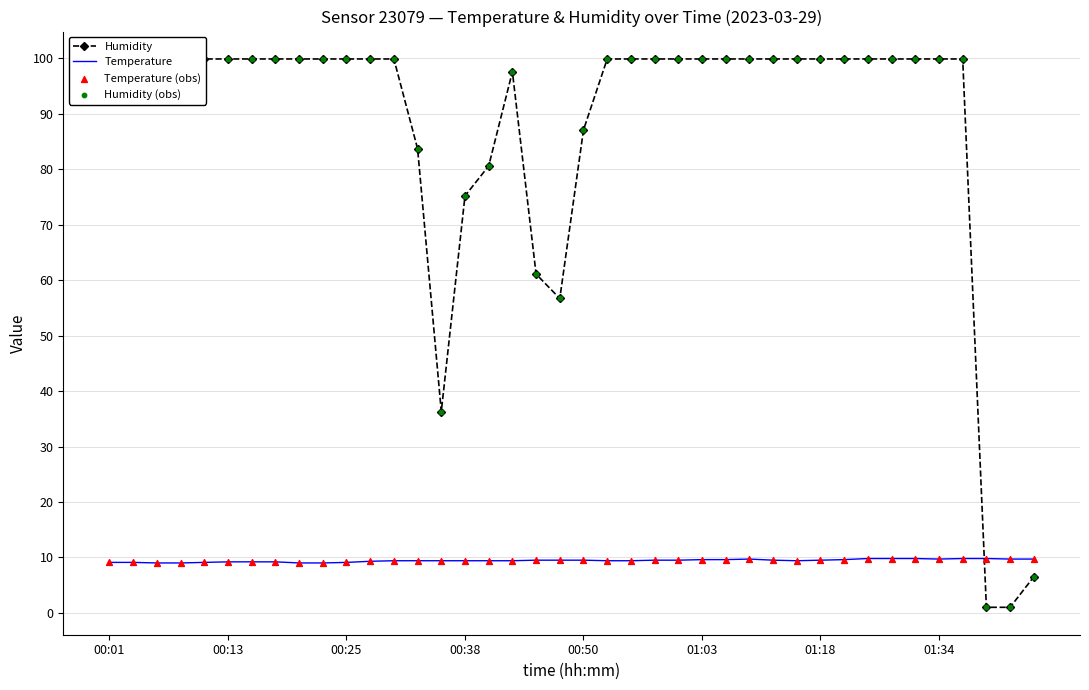

Which series reaches the maximum Y coordinate?

Humidity